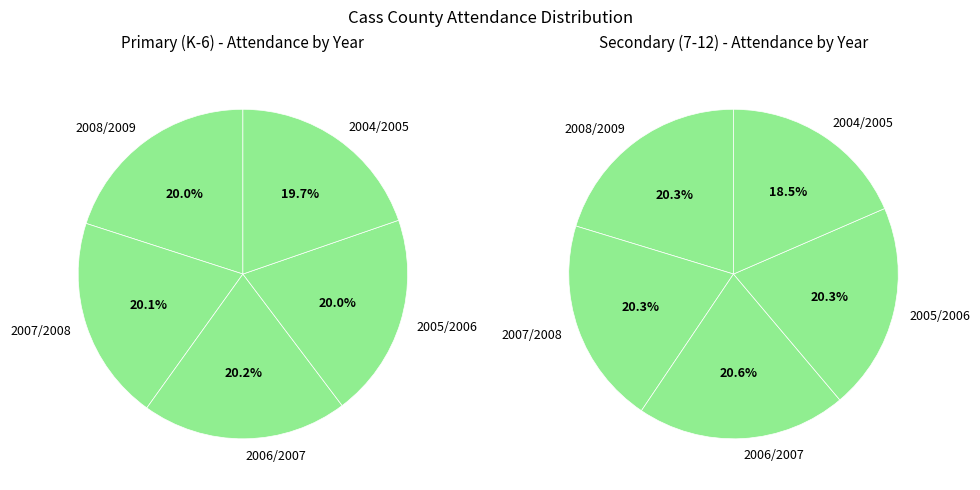

Count the number of slices in the pie.

5